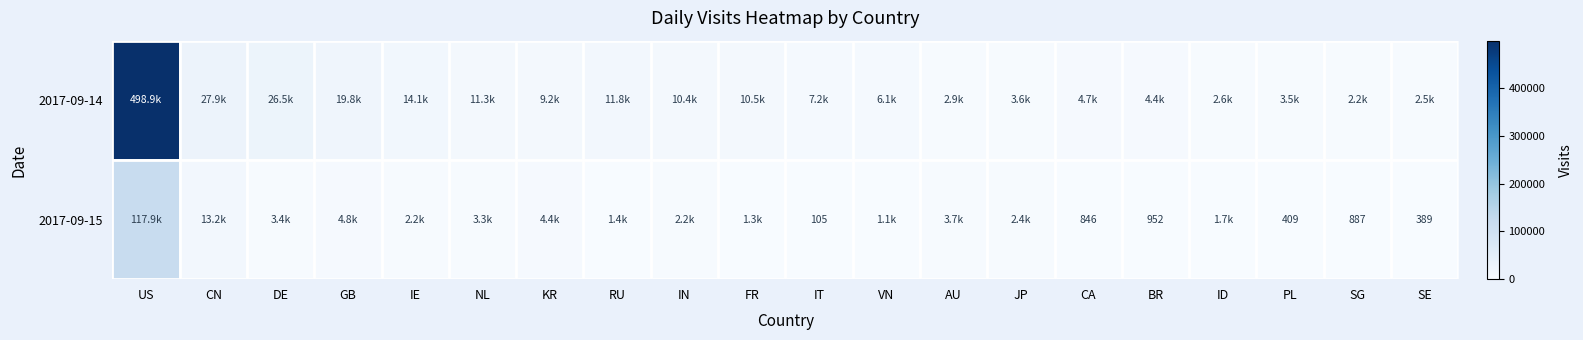

Between GB and AU, which series saw the biggest shift?

2017-09-14